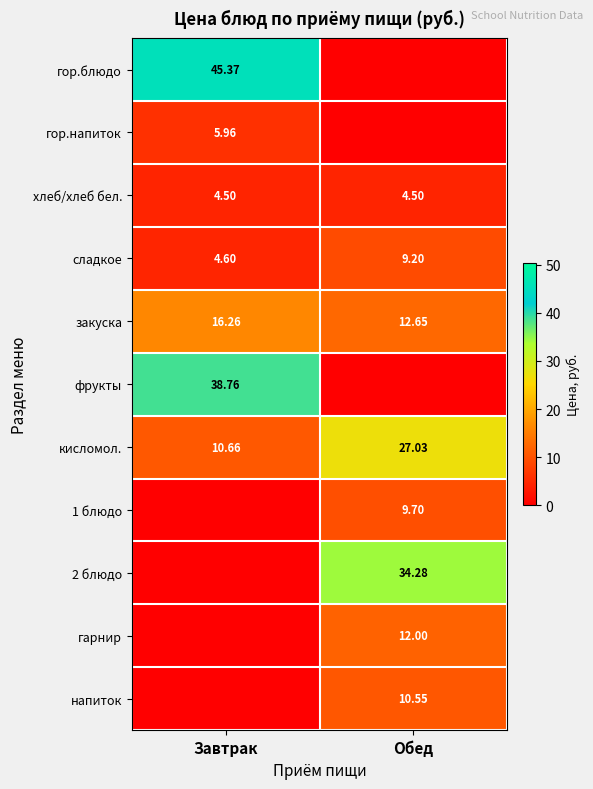

Where is сладкое nearest to the value 6?

Завтрак